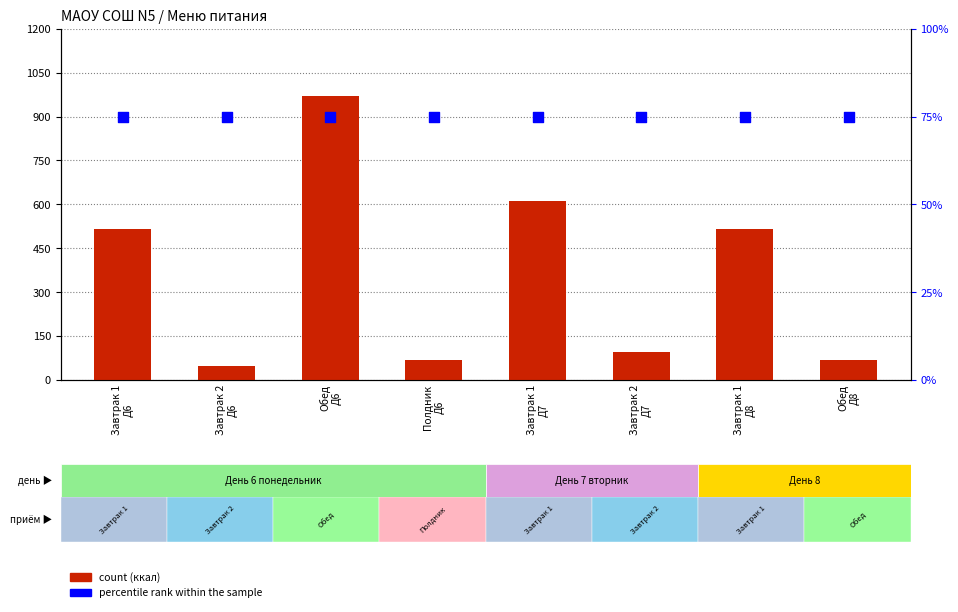

What are all the series names shown in the legend?

count, percentile rank within the sample